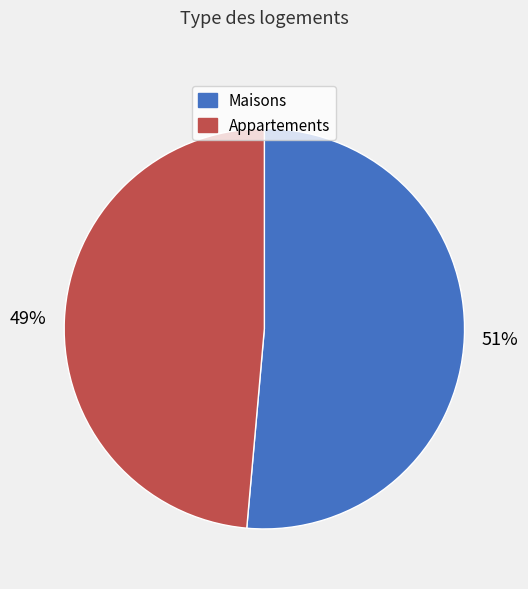

Does any single category account for the majority?

Yes